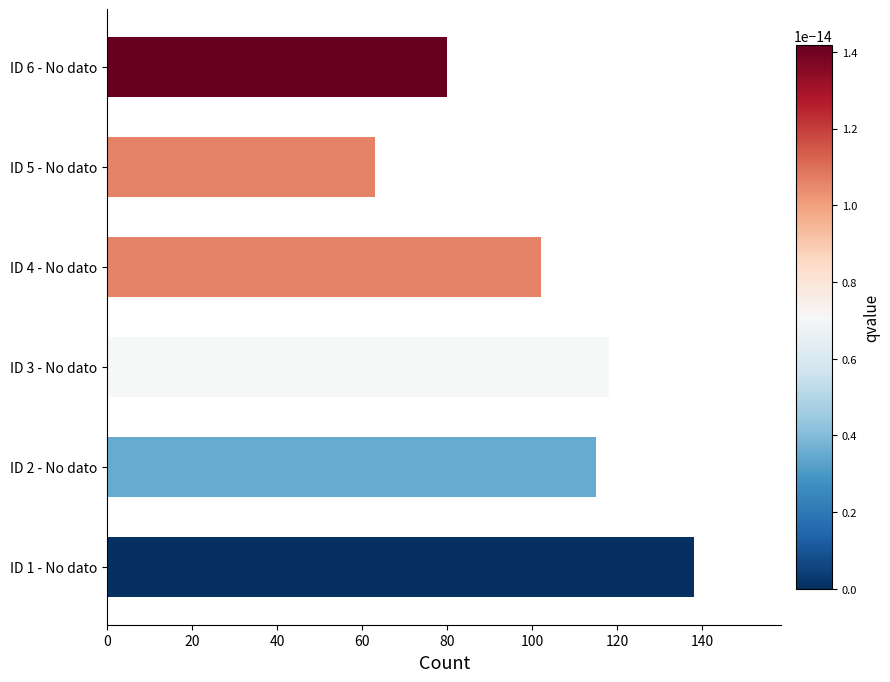

The value at ID 5 - No dato is 63. True or false?

True